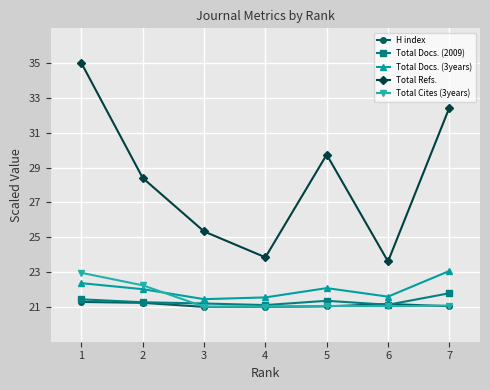

What is the difference between the highest and lowest values at 7?

11.4